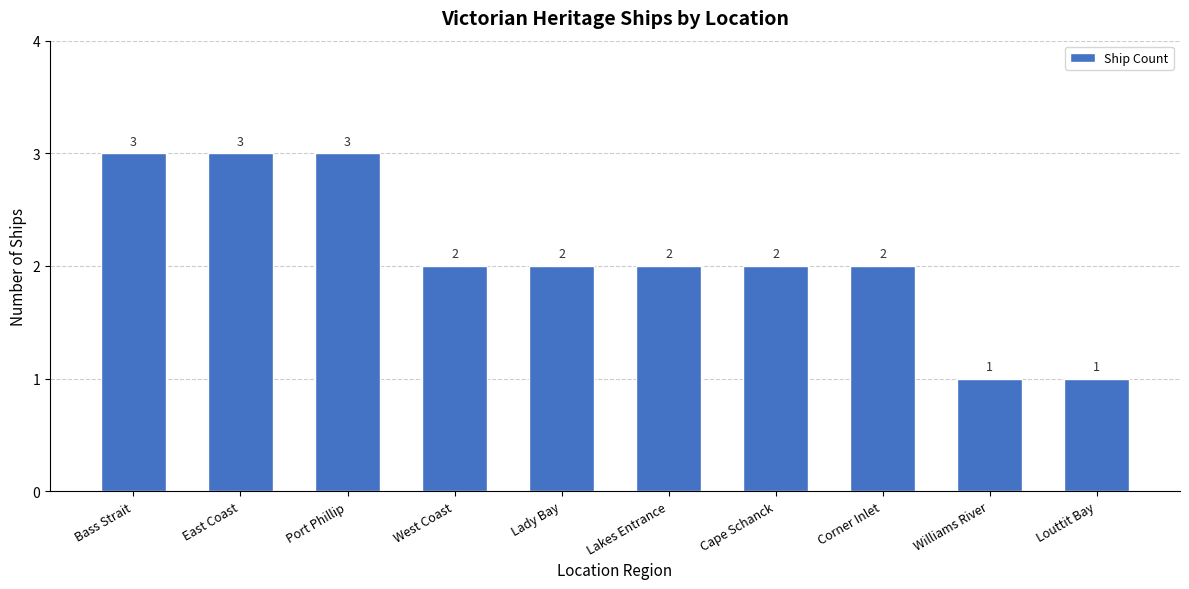

What is the sum of the values at Lakes Entrance and Lady Bay?

4